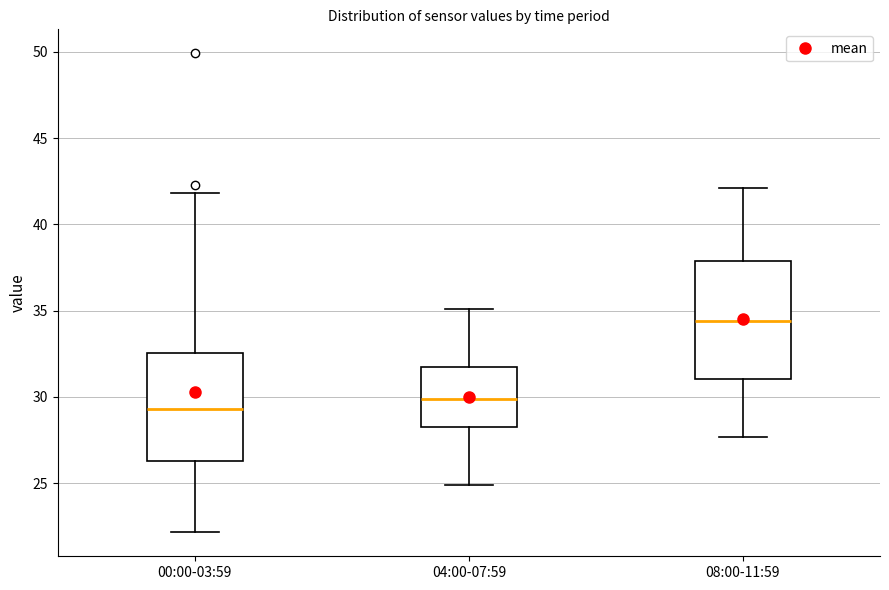

Reading left to right, transcribe this box plot: for each box, give where its median line is, the range the box spans, and where its two whiskers end, as read against the y-axis. The values are not printed on the chart, so give them approximately, as read against the axis.

00:00-03:59: median 29.5, box 26.5 to 32.5, whiskers 22.0 to 42.0
04:00-07:59: median 30.0, box 28.5 to 31.5, whiskers 25.0 to 35.0
08:00-11:59: median 34.5, box 31.0 to 38.0, whiskers 27.5 to 42.0